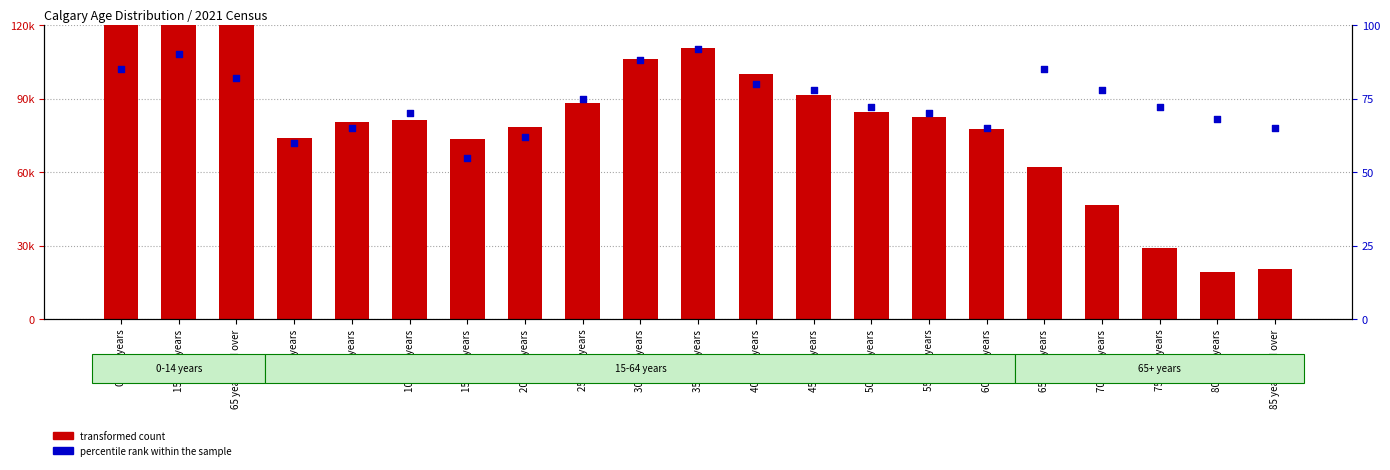

What is the total value across all series at 80 to 84 years?

19473